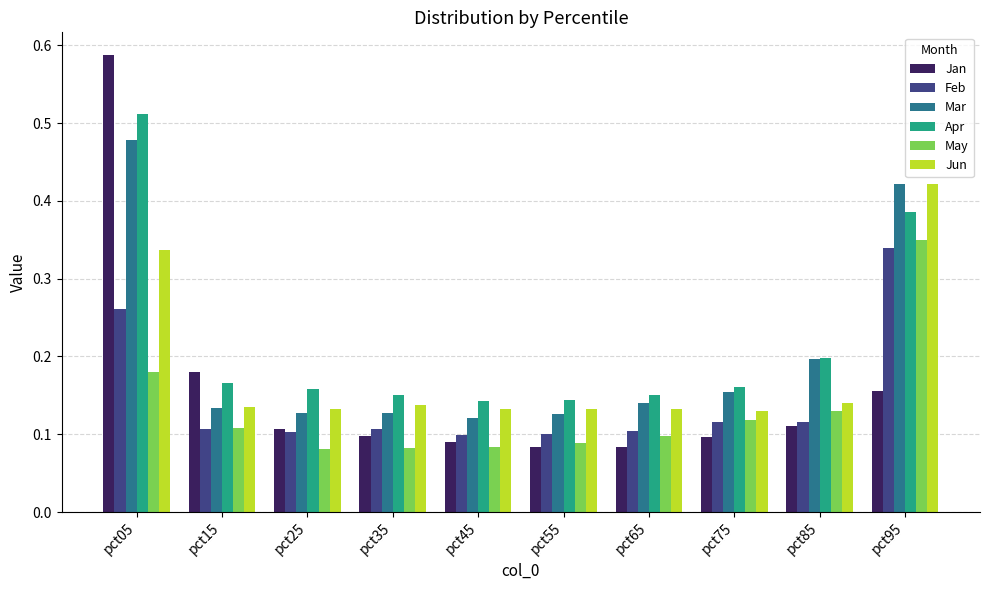

What is the sum of all Apr values?

2.2